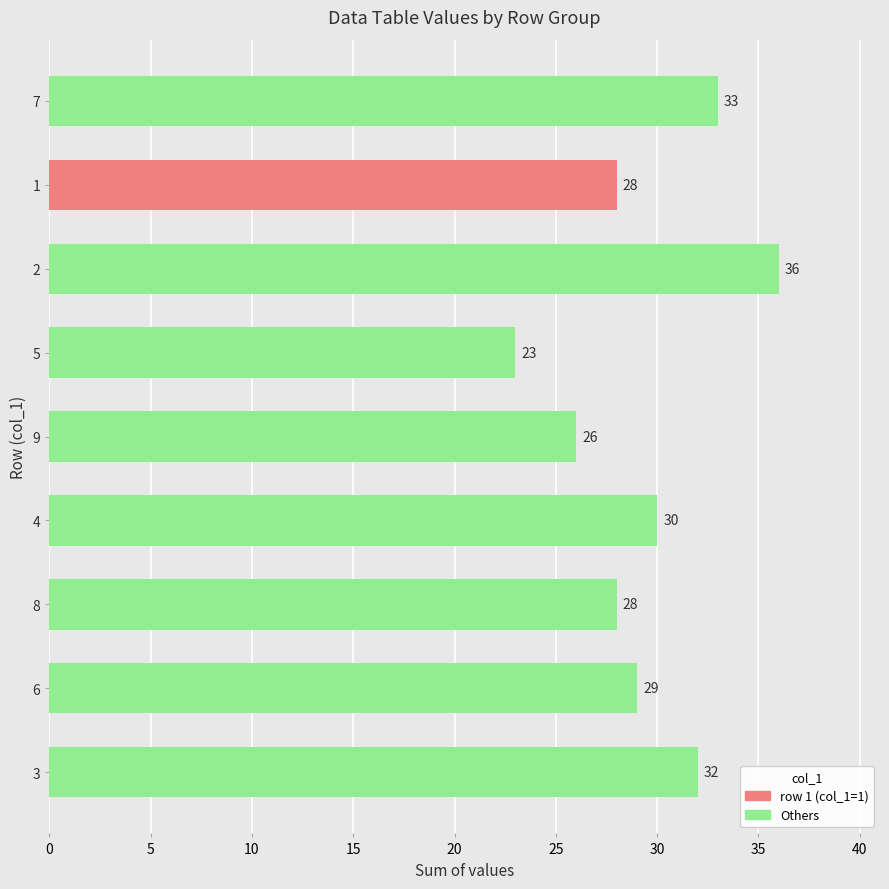

How many distinct data groups are displayed?

1